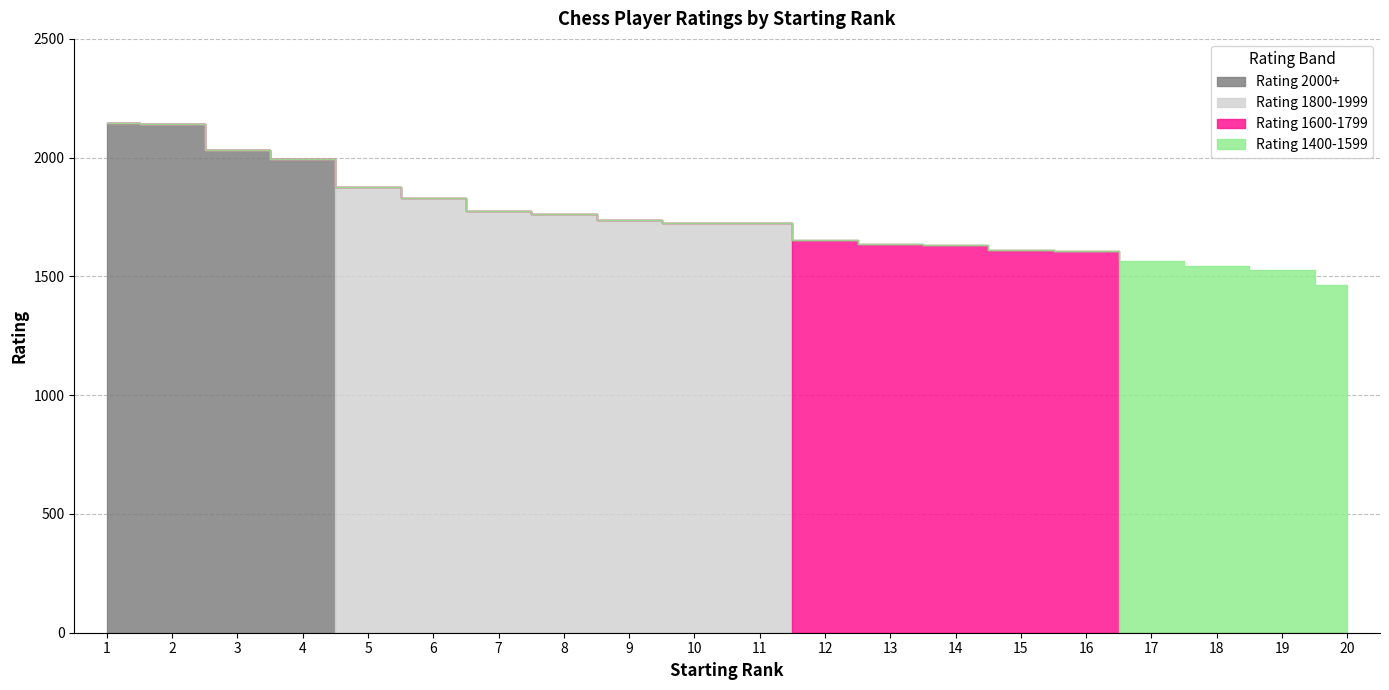

Where is the first local maximum for Rating 1400-1599?

17